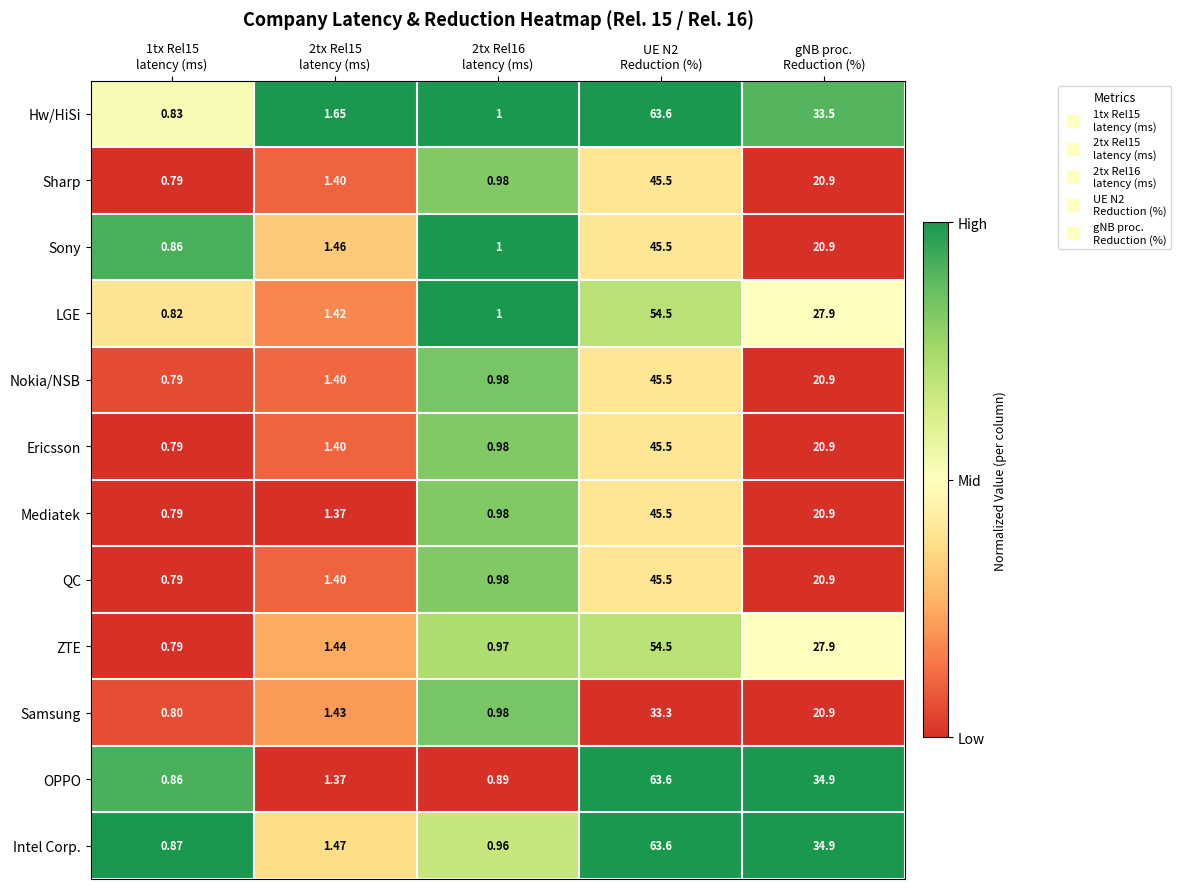

Which series has the widest spread of values?

Hw/HiSi